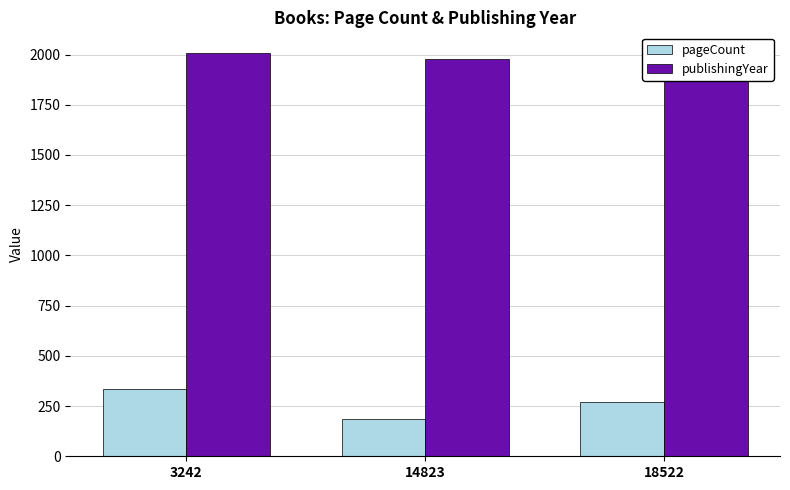

Count the number of categories in the chart.

3